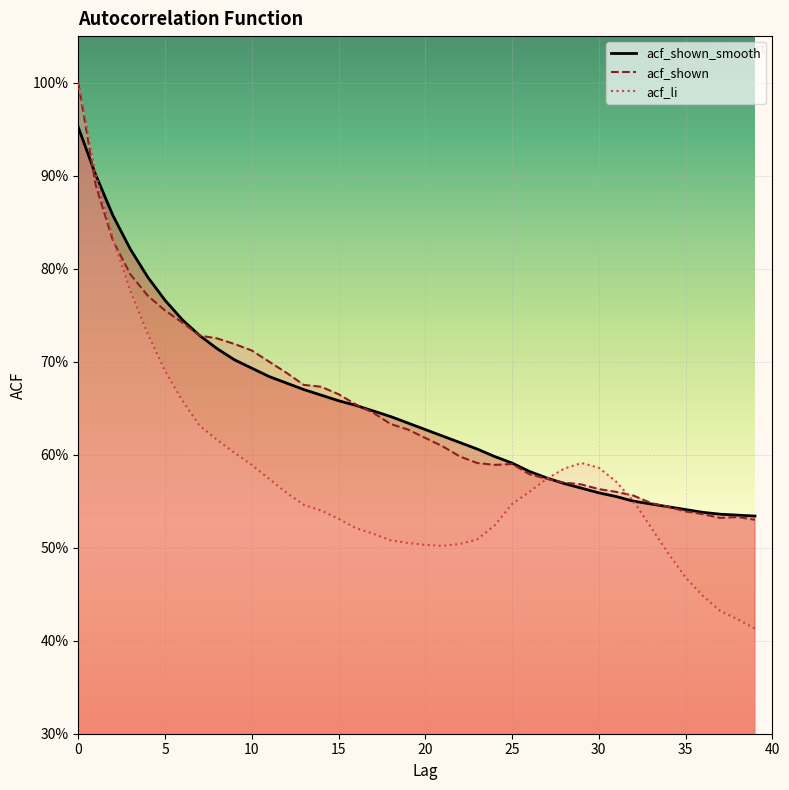

What is the difference between the second highest and minimum values in the acf_li series?

0.5